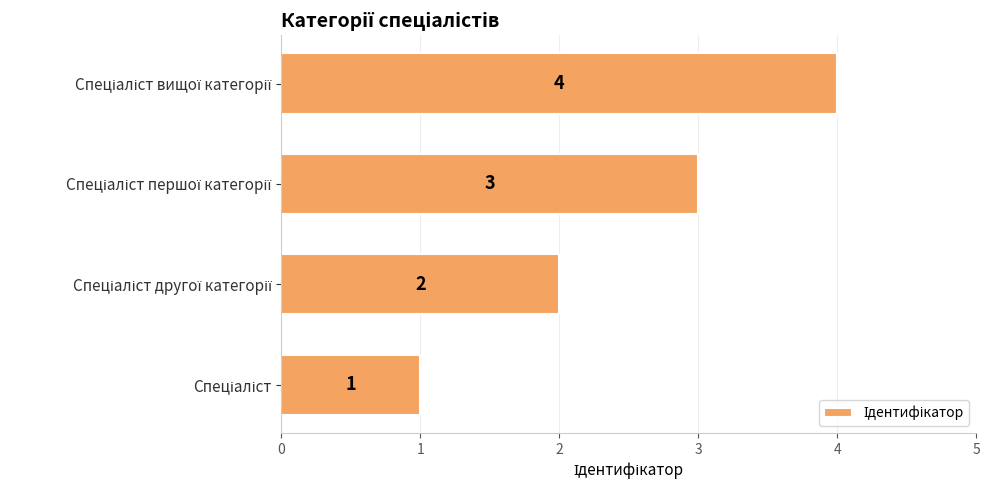

Are the bars grouped side by side (vs. stacked)?

No